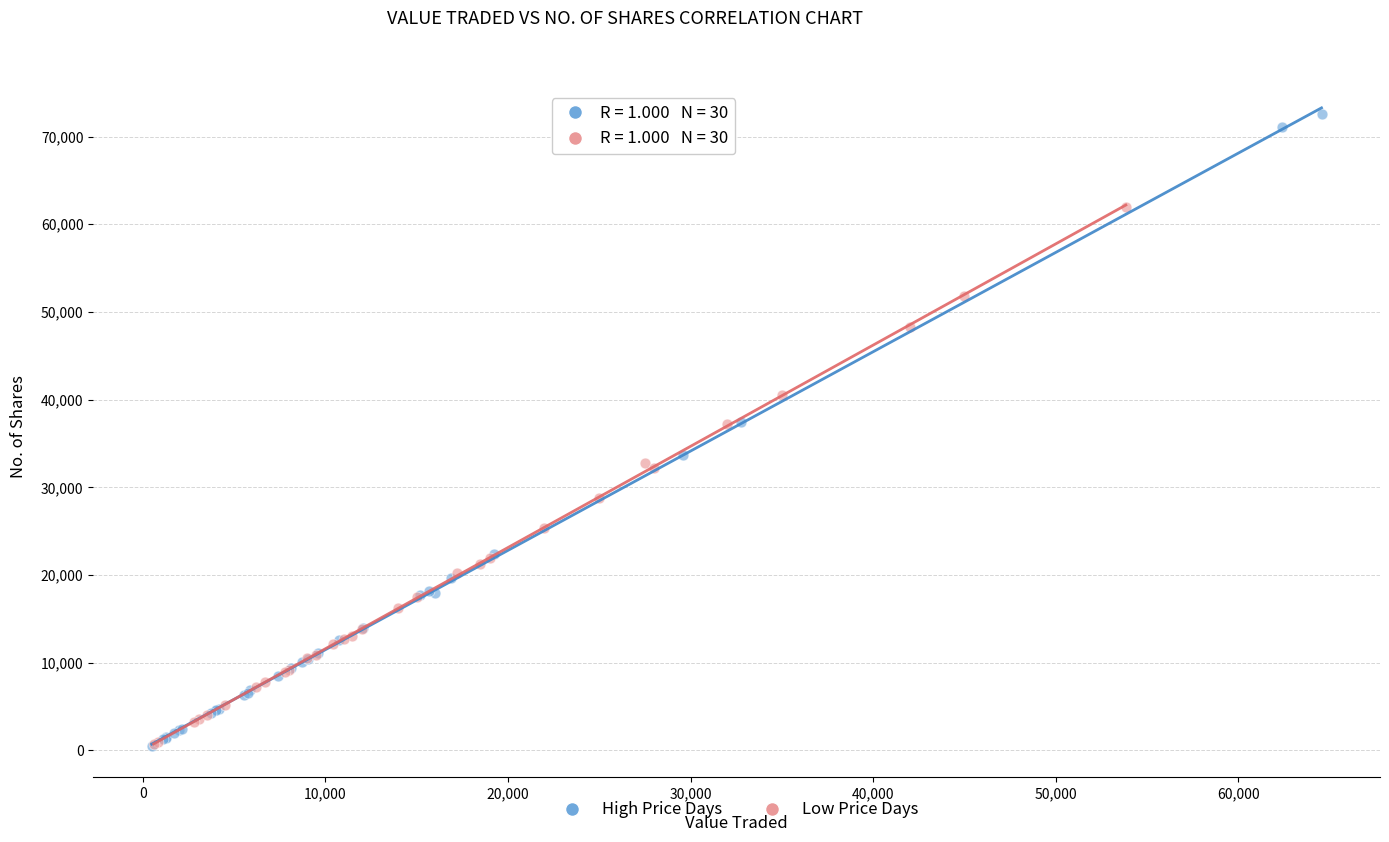

Which series has the largest Y range (max minus min)?

High Price Days